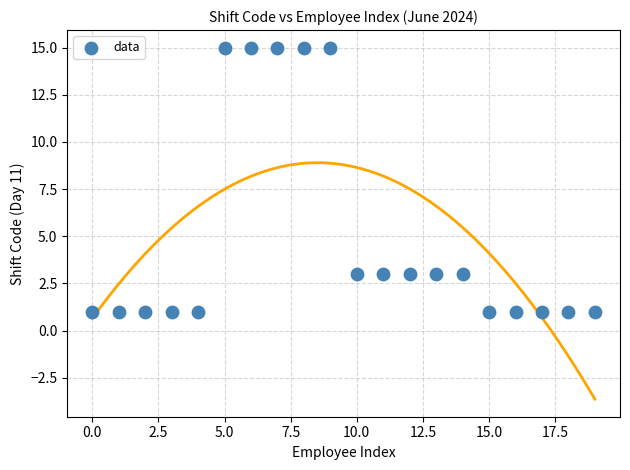

What is the range of Y values (max minus min)?

14